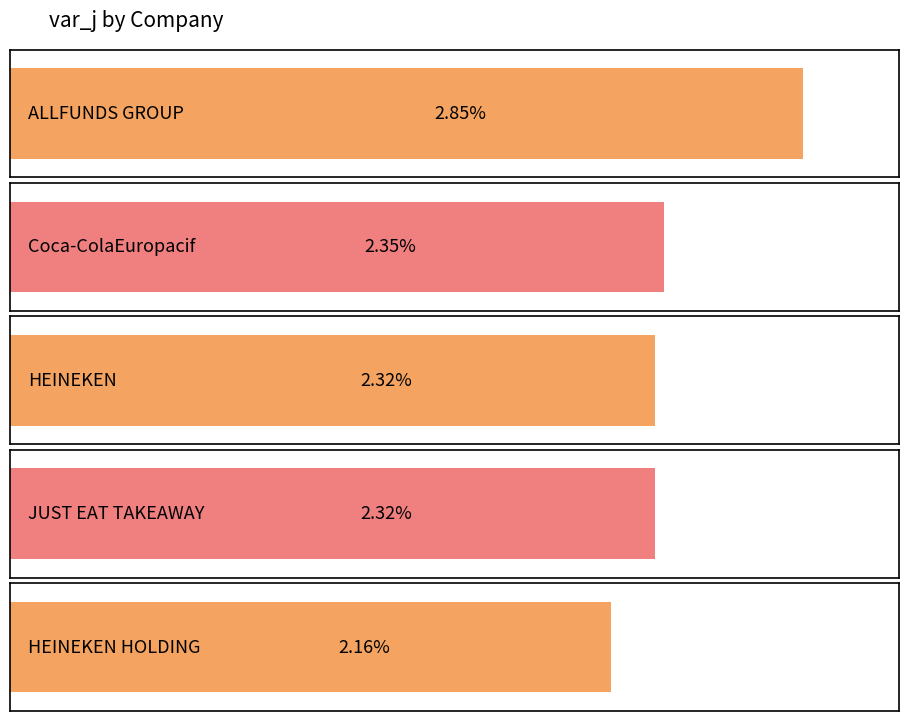

What is the change in value from HEINEKEN to HEINEKEN HOLDING?

-0.2